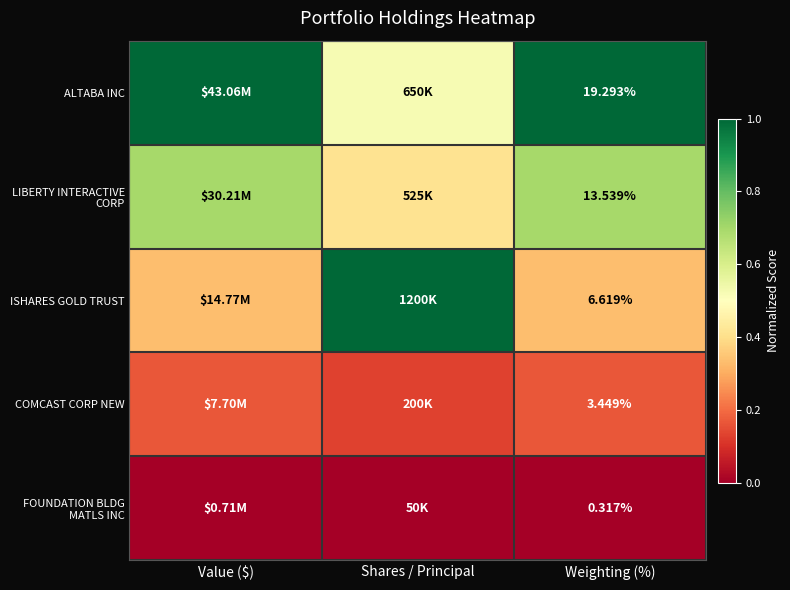

Which series changed the most between Value ($) and Shares / Principal?

ISHARES GOLD TRUST